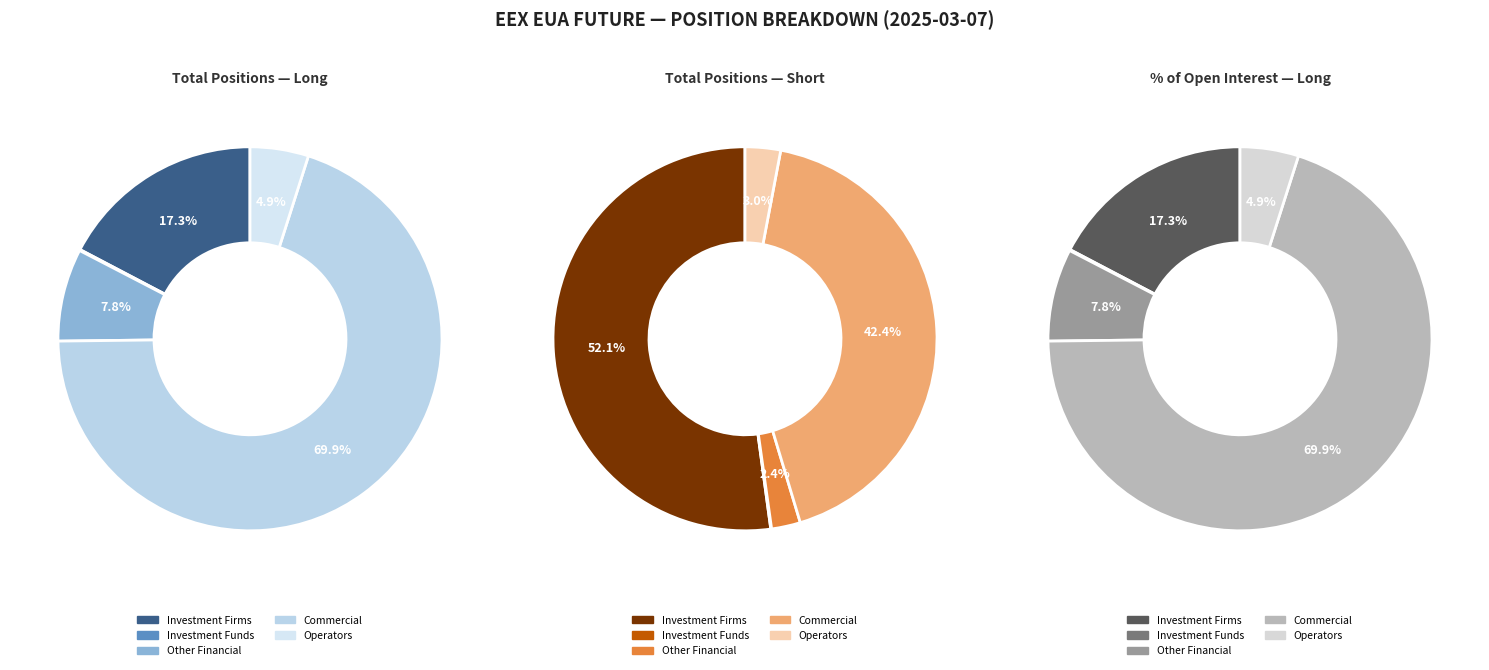

To the nearest percent, what is the difference between the Commercial Undertakings and Investment Funds slice percentages?

42%